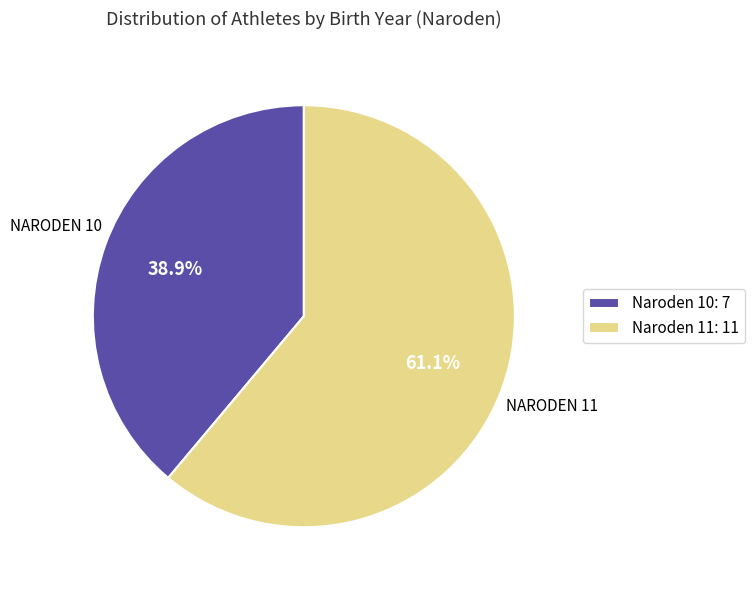

What percentage is NOT represented by Naroden 10?

61.1%